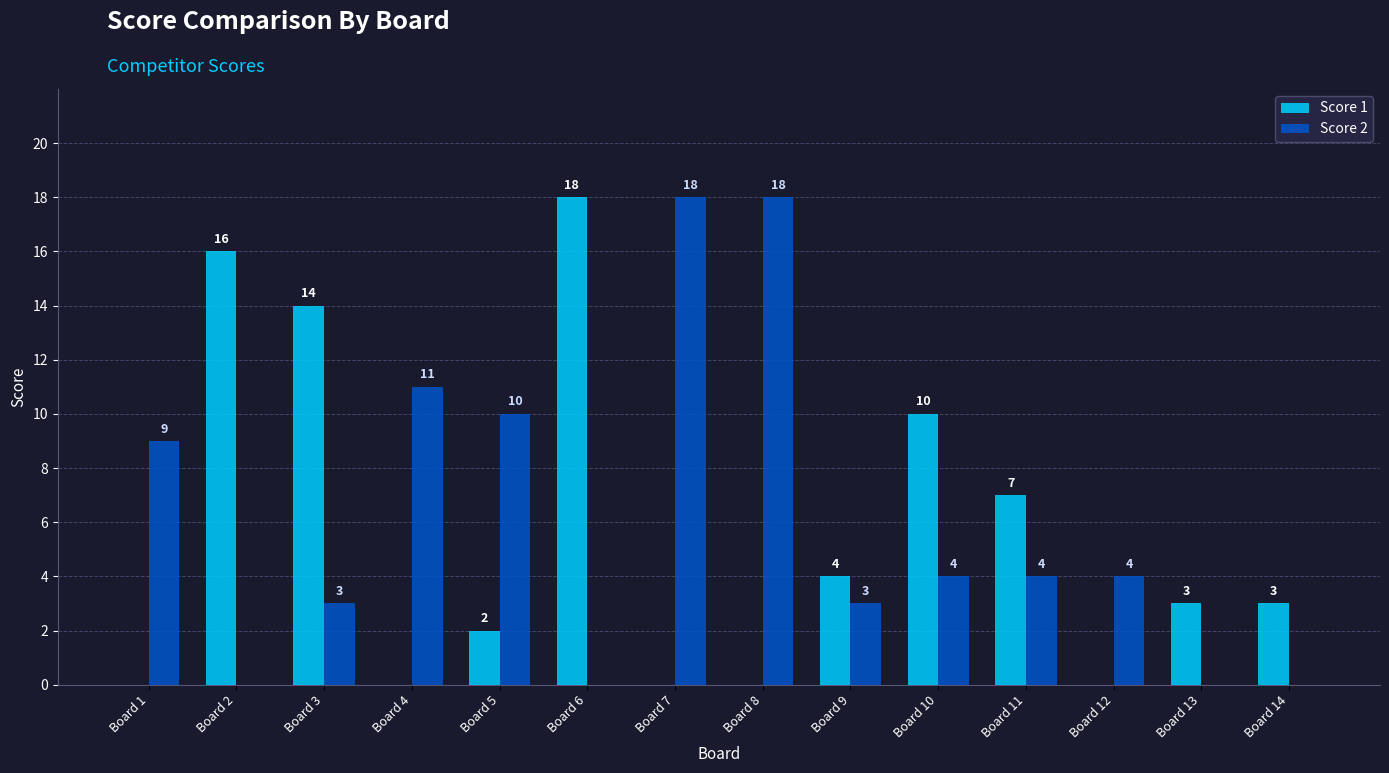

True or false: Score 1 has a value of 4 at Board 9.

True